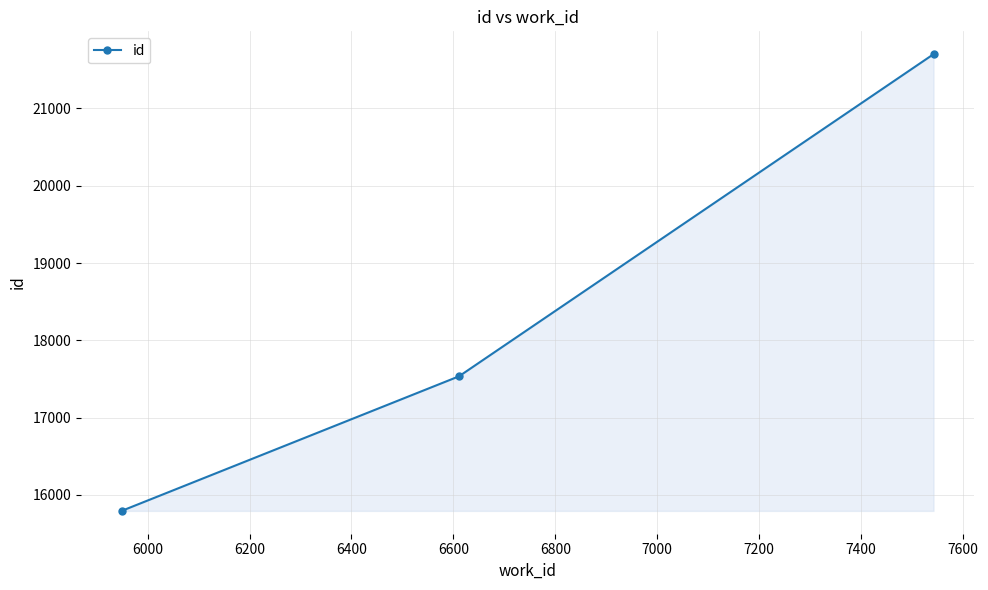

What is the sum of all values?

55031